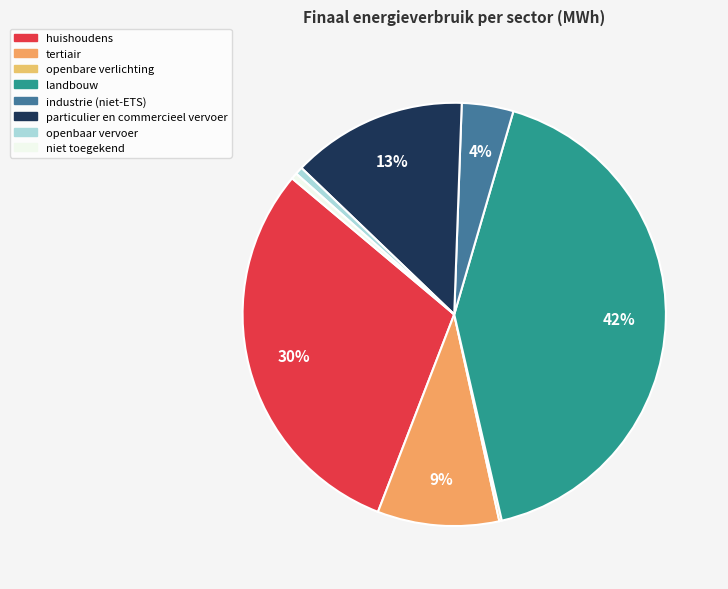

What is the ratio of the value at openbare verlichting to the value at openbaar vervoer?

0.3